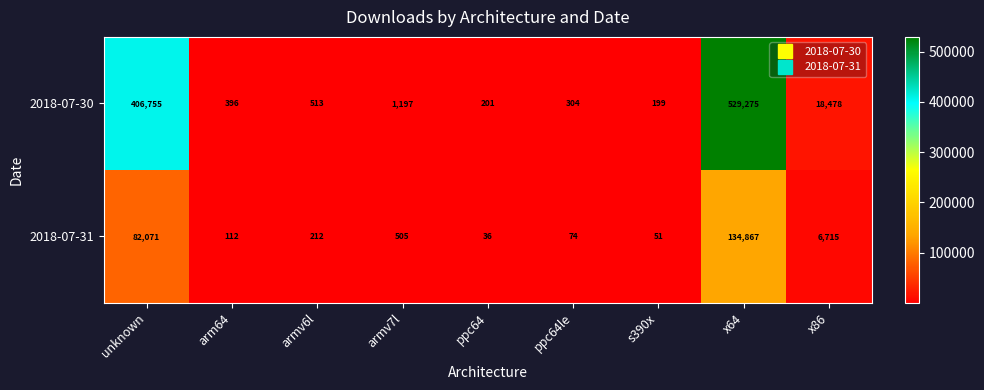

What is the difference between the second highest and minimum values in the 2018-07-30 series?

406556